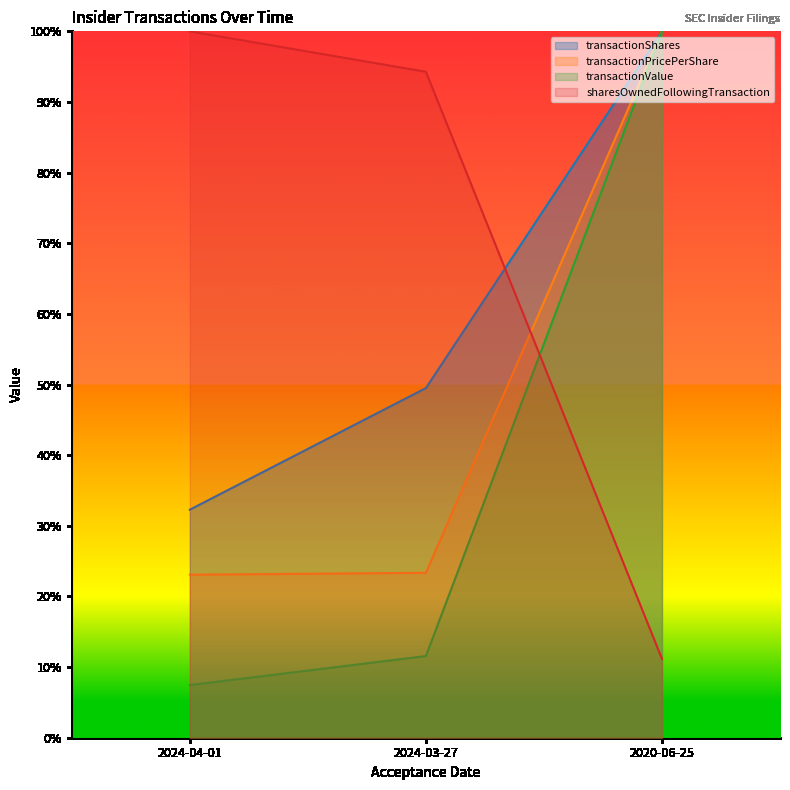

What is the value of the sharesOwnedFollowingTransaction point at the 1st from the left?

1.0